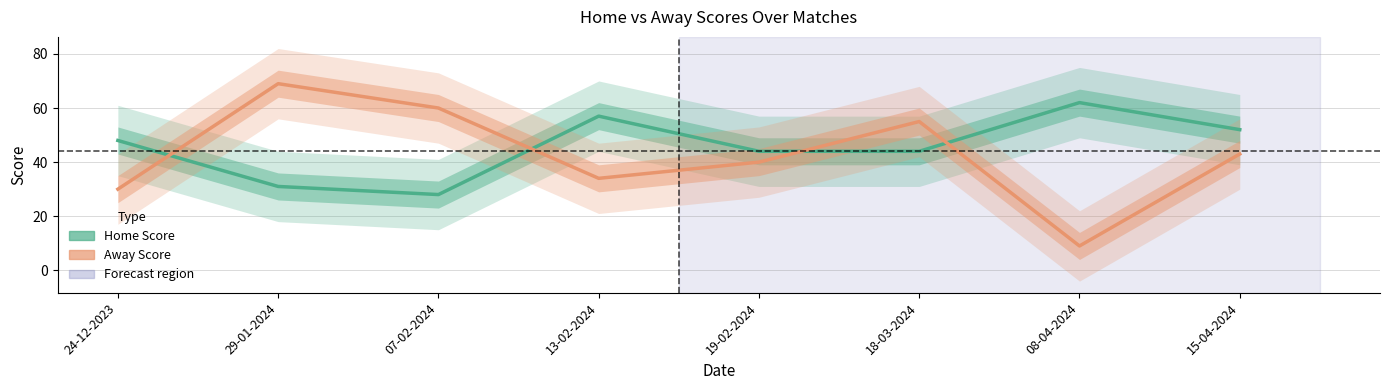

How many interior local valleys does the Away Score series have?

2